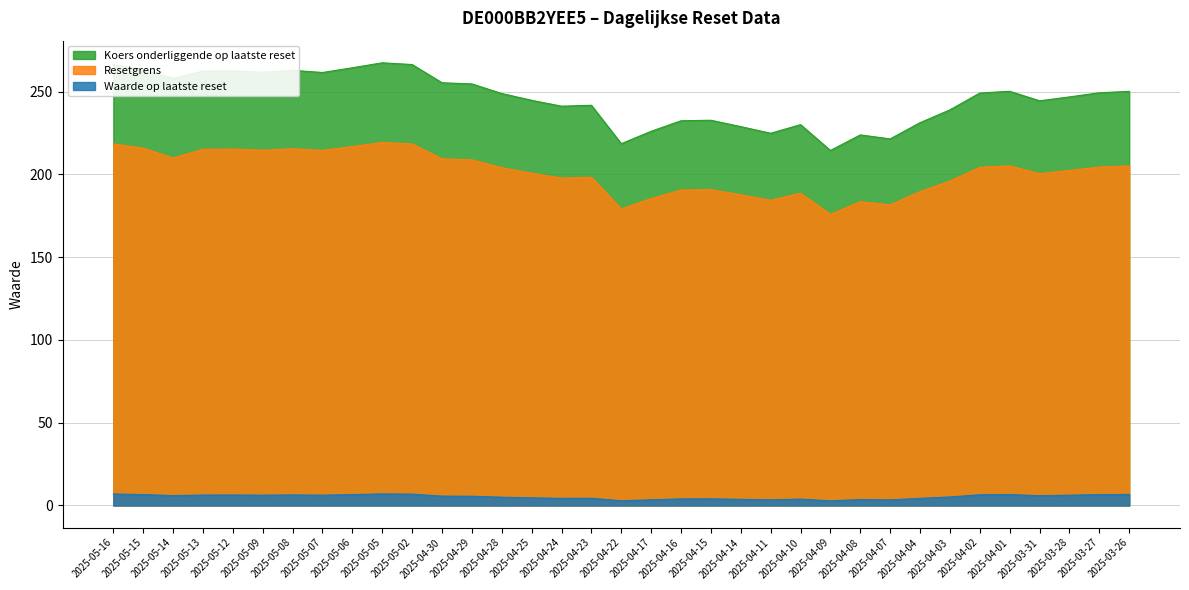

What is the highest value of the Koers onderliggende op laatste reset series?

267.4